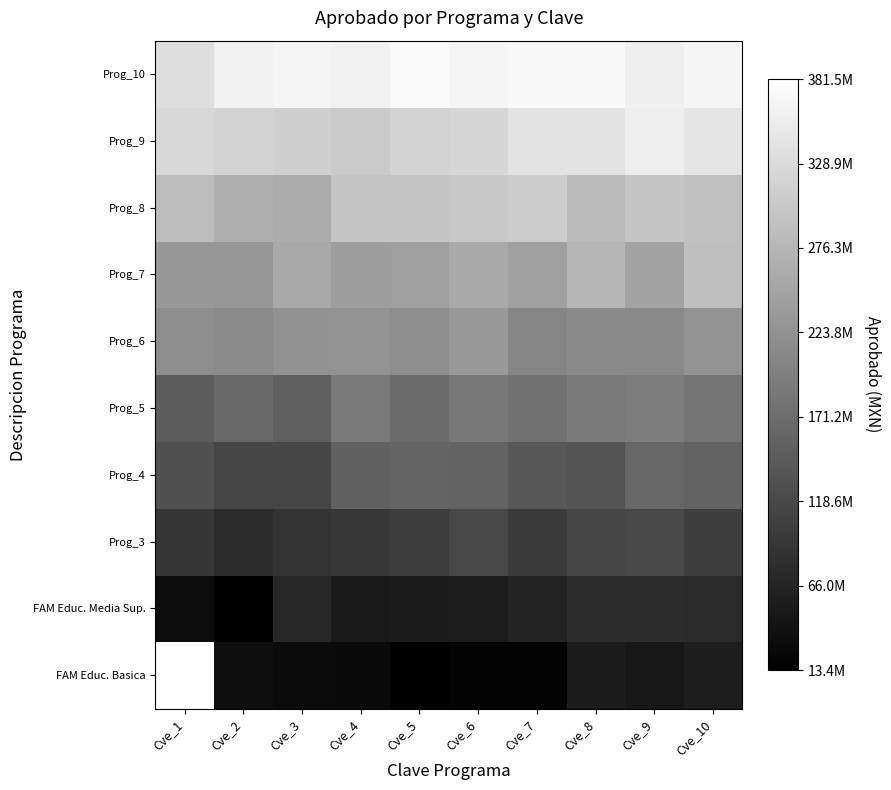

What is the maximum value shown in the chart?

381519622.0